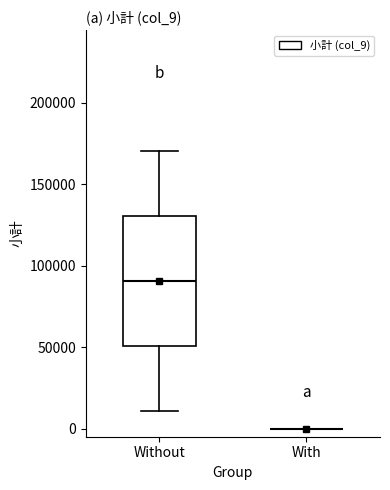

Reading left to right, transcribe this box plot: for each box, give where its median line is, the range the box spans, and where its two whiskers end, as read against the y-axis. The values are not printed on the chart, so give them approximately, as read against the axis.

Without: median 90000, box 50000 to 130000, whiskers 10000 to 170000
With: box collapsed to a line at 0, whiskers 0 to 0